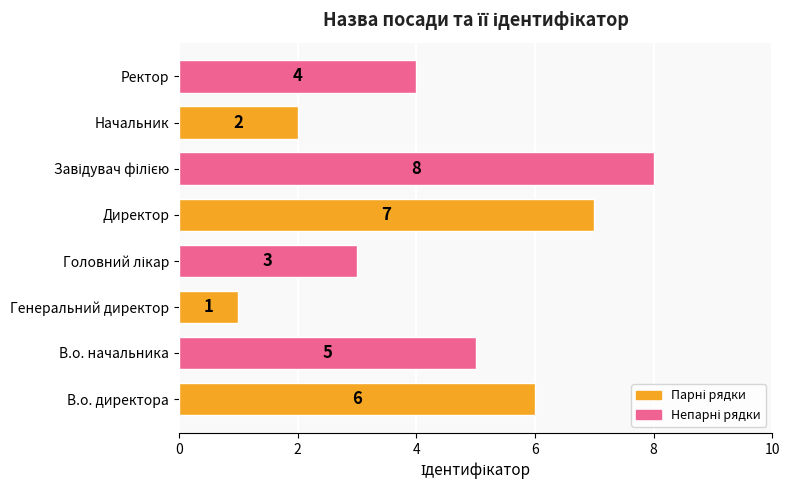

The value at В.о. начальника is 2. True or false?

False